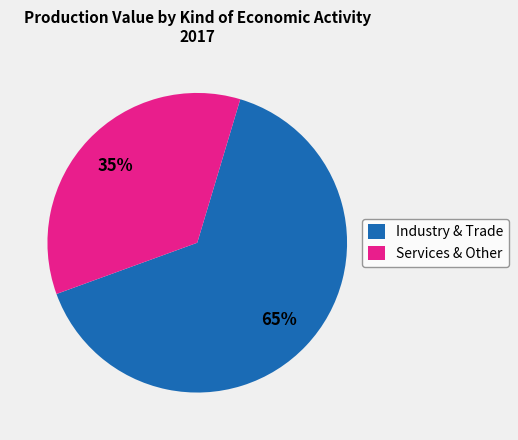

Combined, do Industry & Trade and Services & Other account for over 50%?

Yes